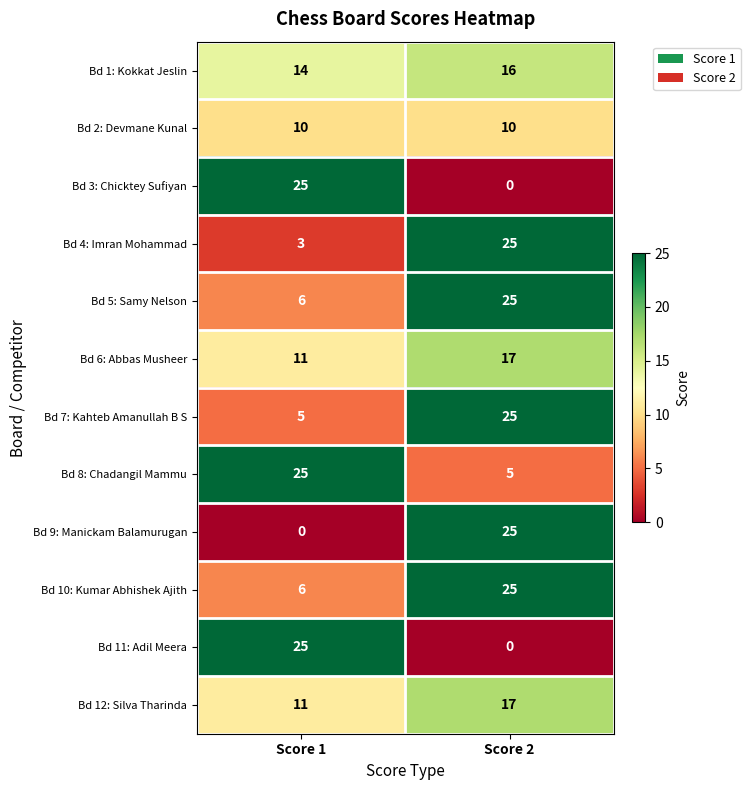

List the labels in order of Bd 9: Manickam Balamurugan value, largest first.

Score 2, Score 1